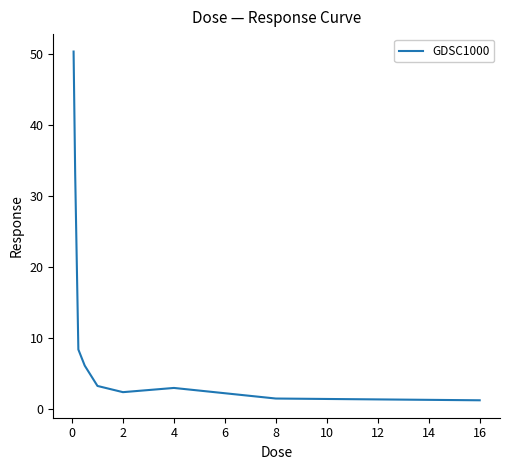

True or false: there are more than 2 points higher than both neighbors.

False